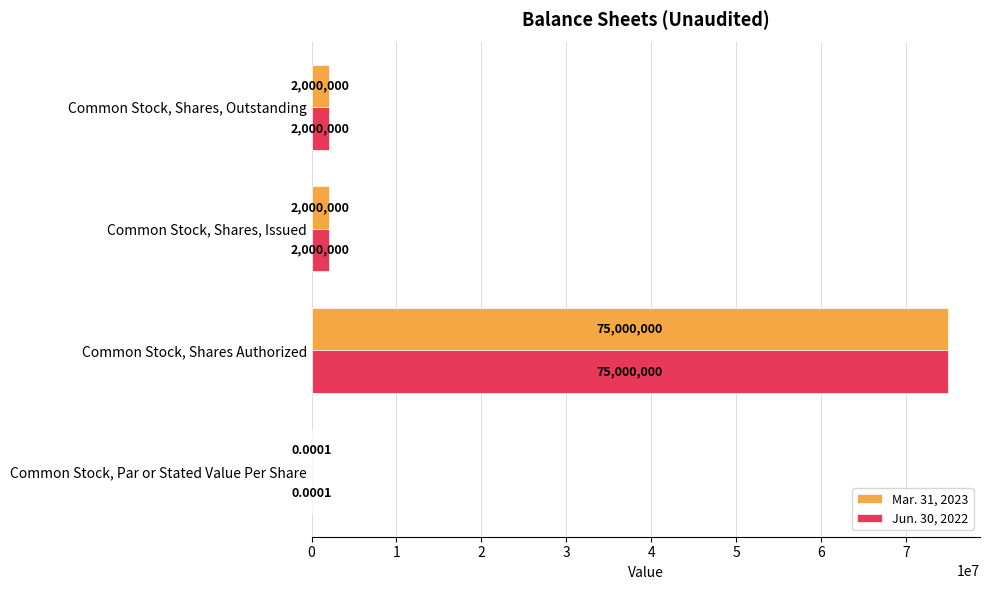

At which category is the sum across all series the highest?

Common Stock, Shares Authorized